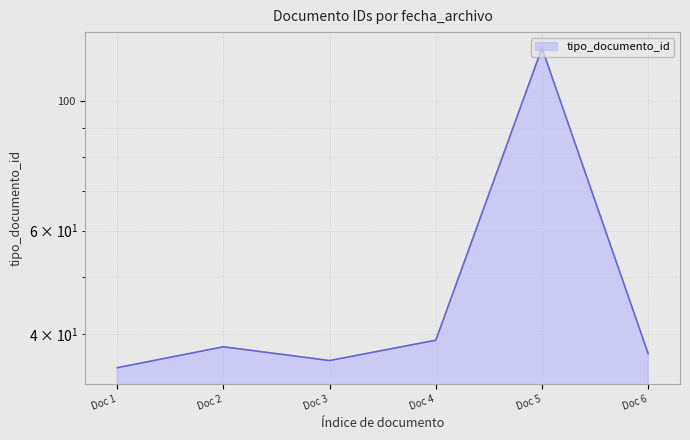

True or false: the data has more than 0 interior local peaks.

True